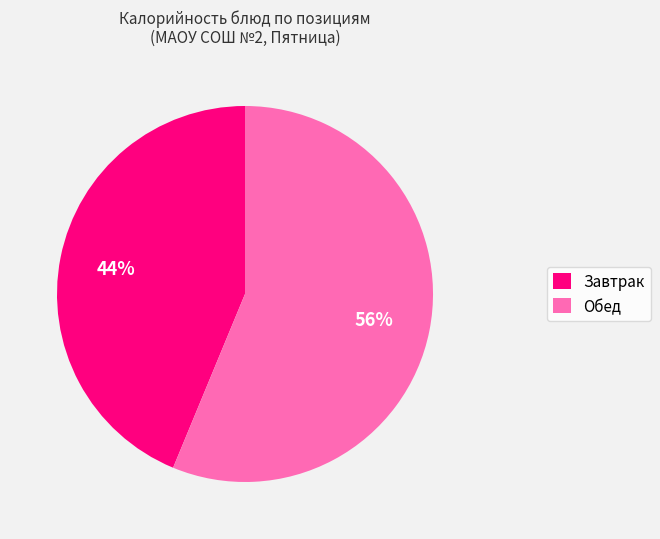

To the nearest percent, what is the average slice percentage?

50%